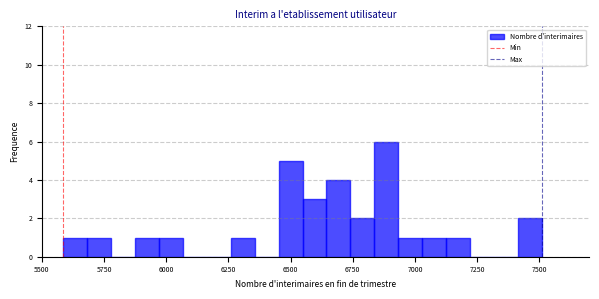

Read against the x-axis, roughly where is the centre of the tallest bar?

6900